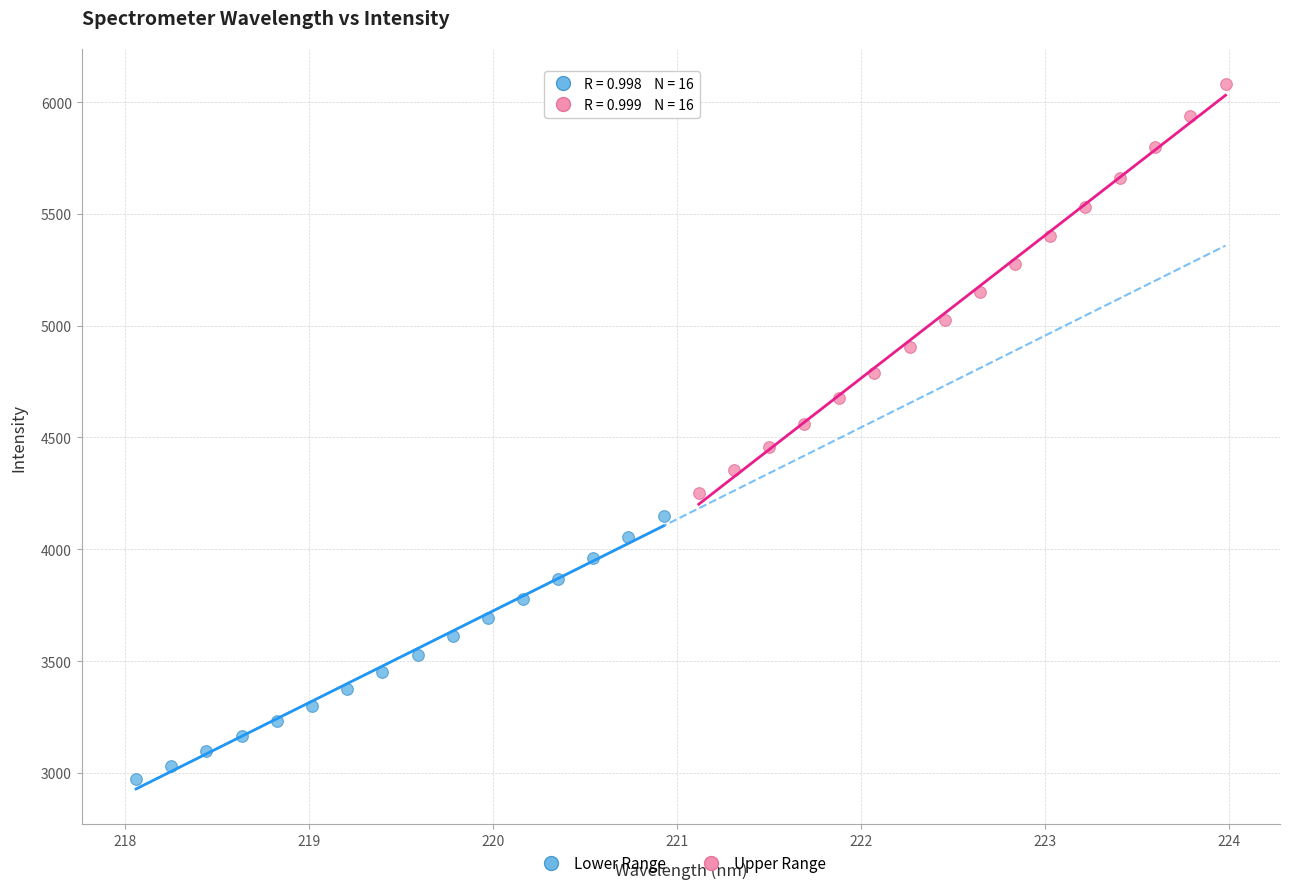

Which series contains the lowest Y value?

Lower Range